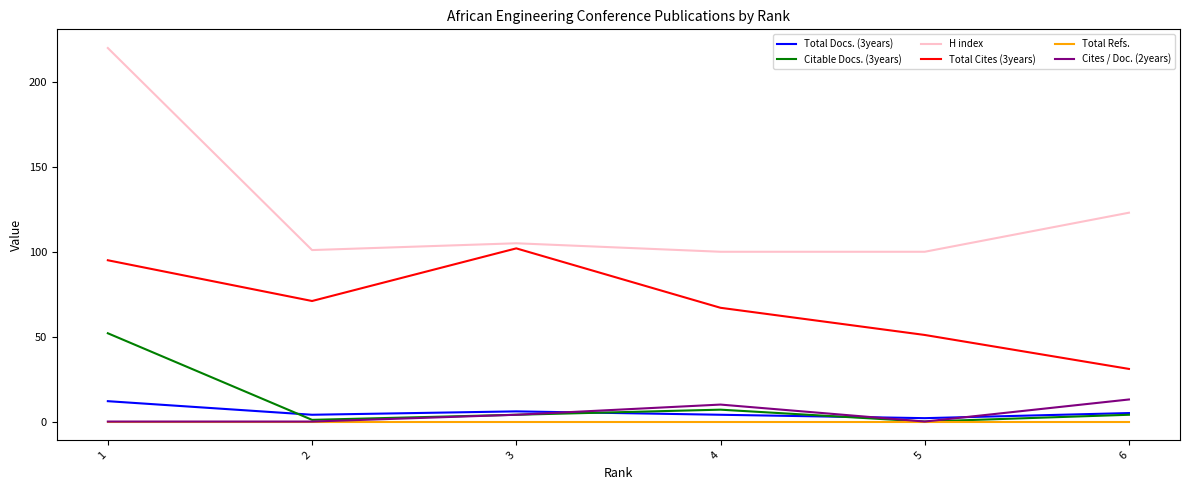

What is the greatest value displayed?

220